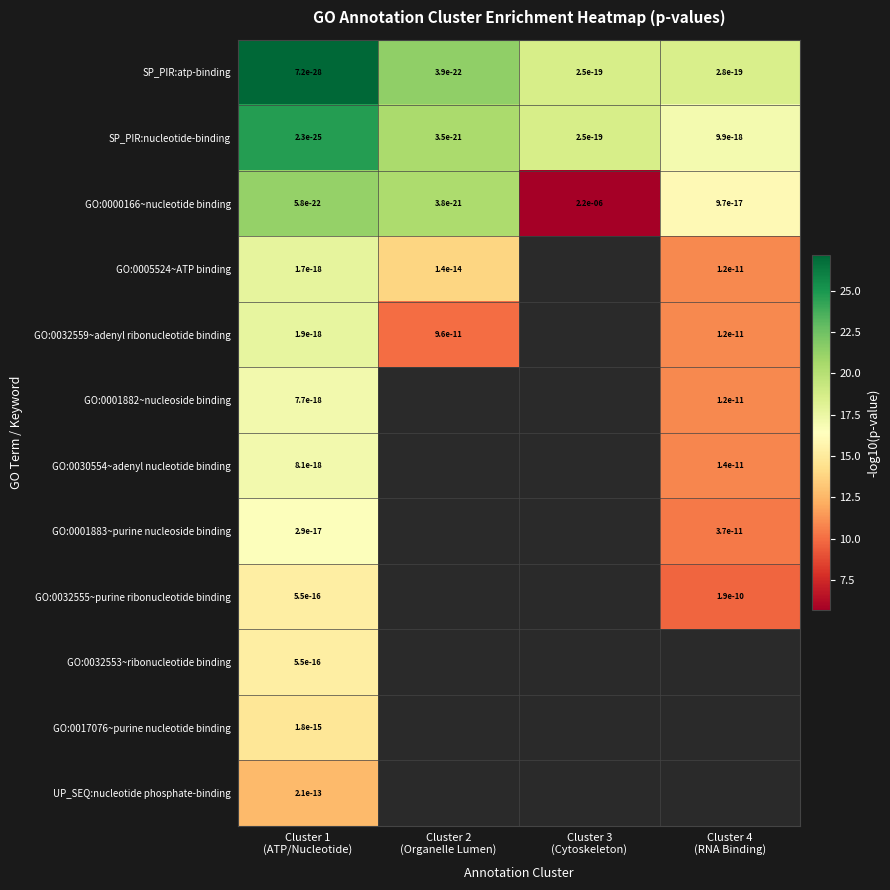

How many positive values does the GO:0005524~ATP binding series have?

3